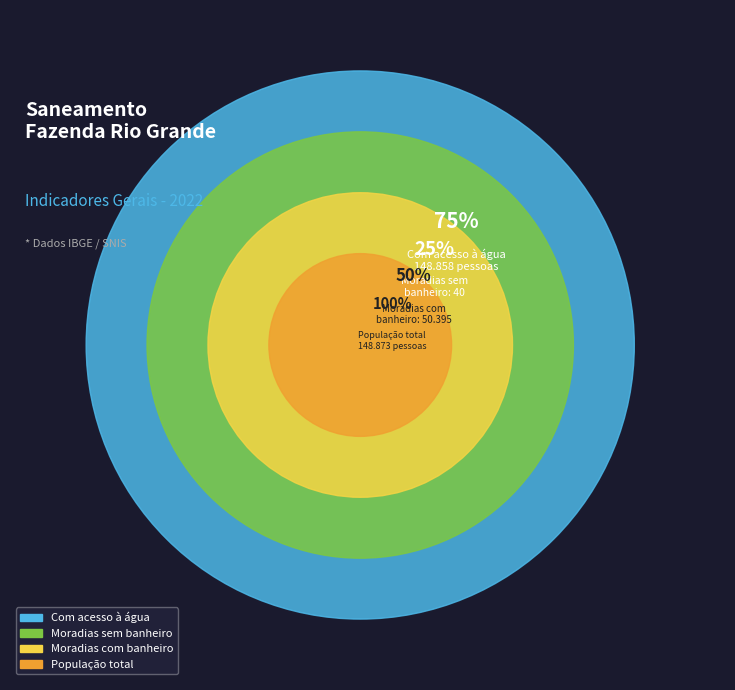

Is Moradias com banheiro the majority of the pie?

No